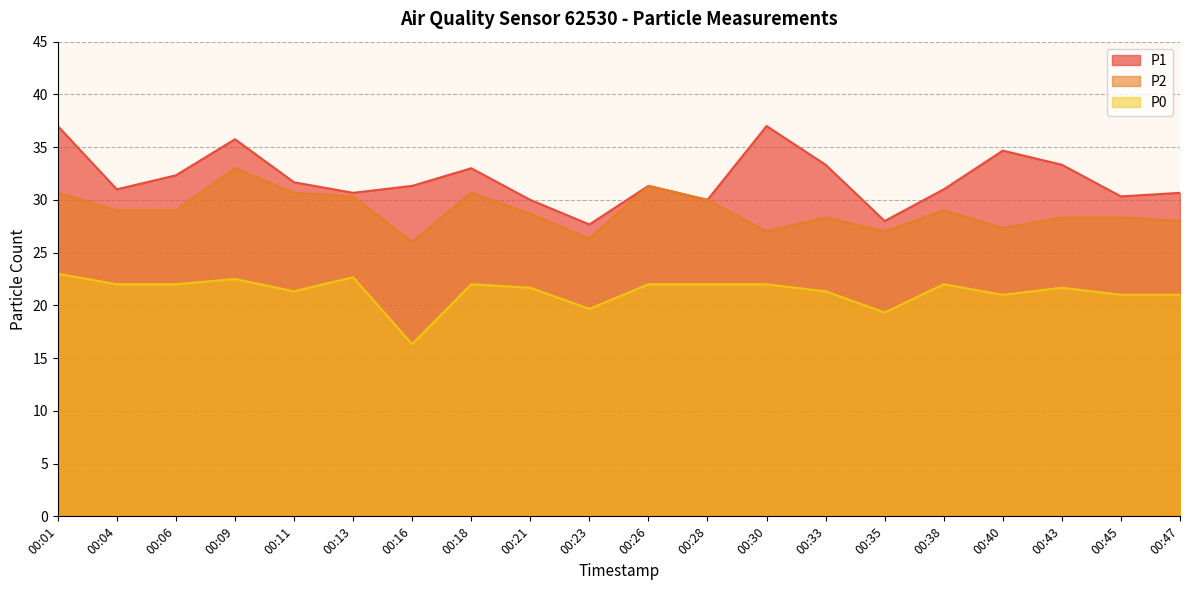

What are all the series names shown in the legend?

P1, P2, P0